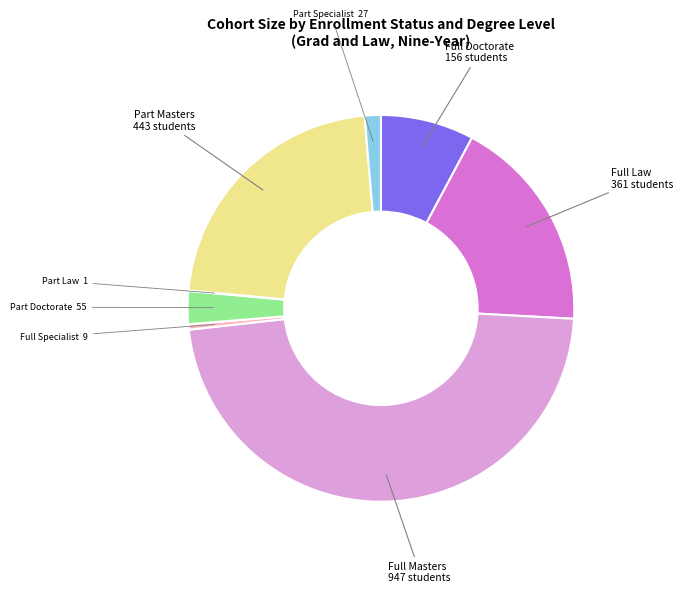

Which slice is the largest?

Full Masters